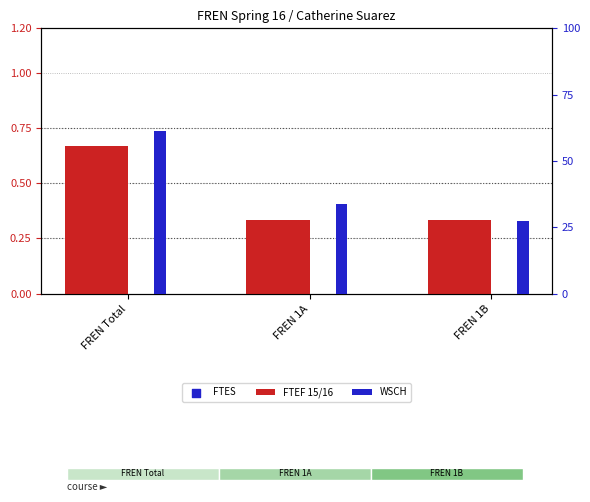

Which series reaches the minimum Y coordinate?

FTEF 15/16